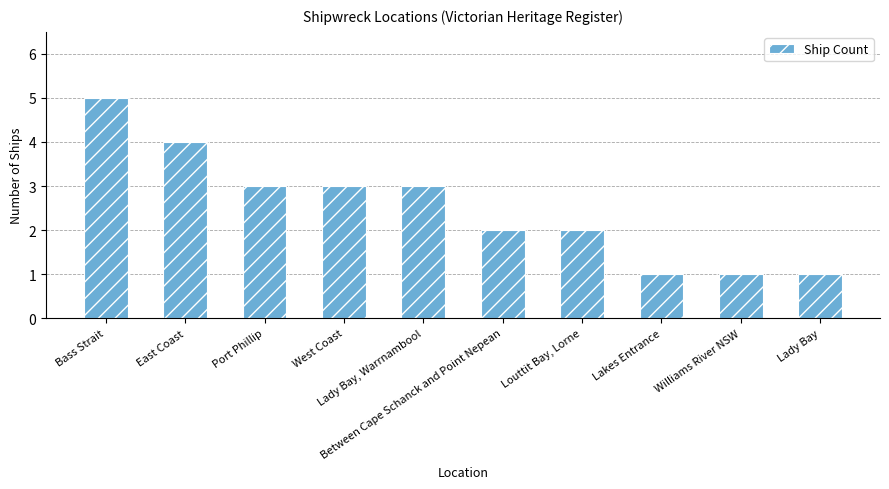

What is the minimum value shown in the chart?

1